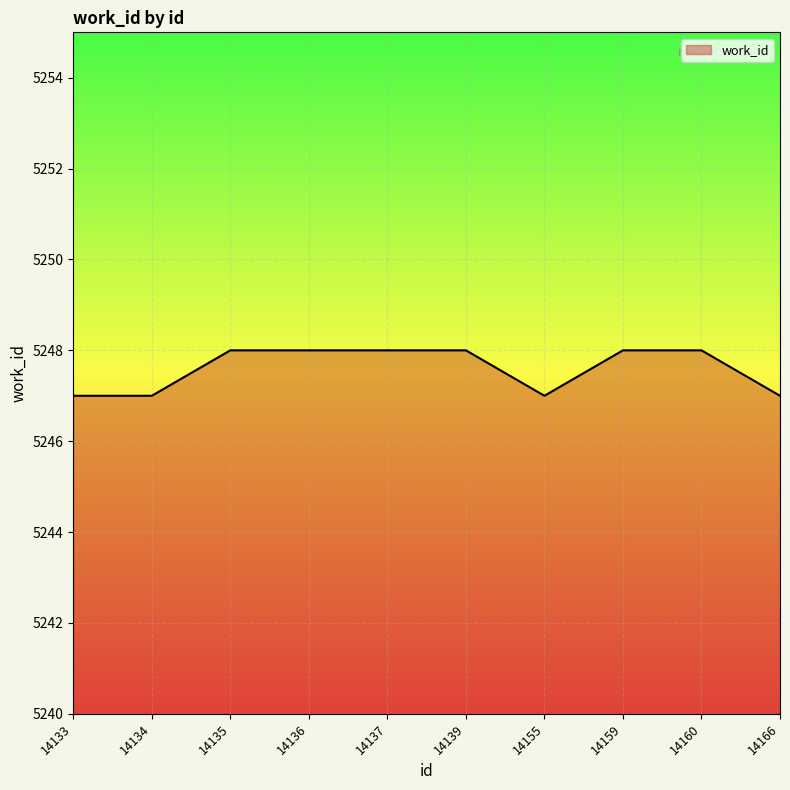

What is the greatest value displayed?

5248